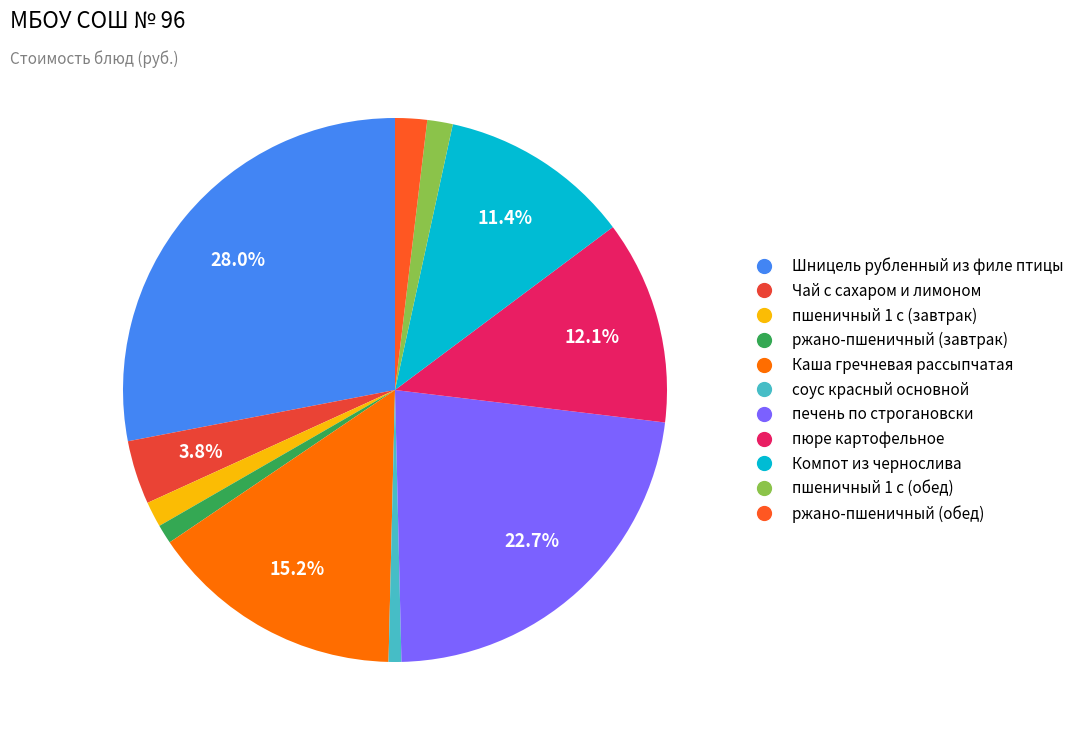

To the nearest percent, what is the difference between the Компот из чернослива and пшеничный 1 с (обед) slice percentages?

10%